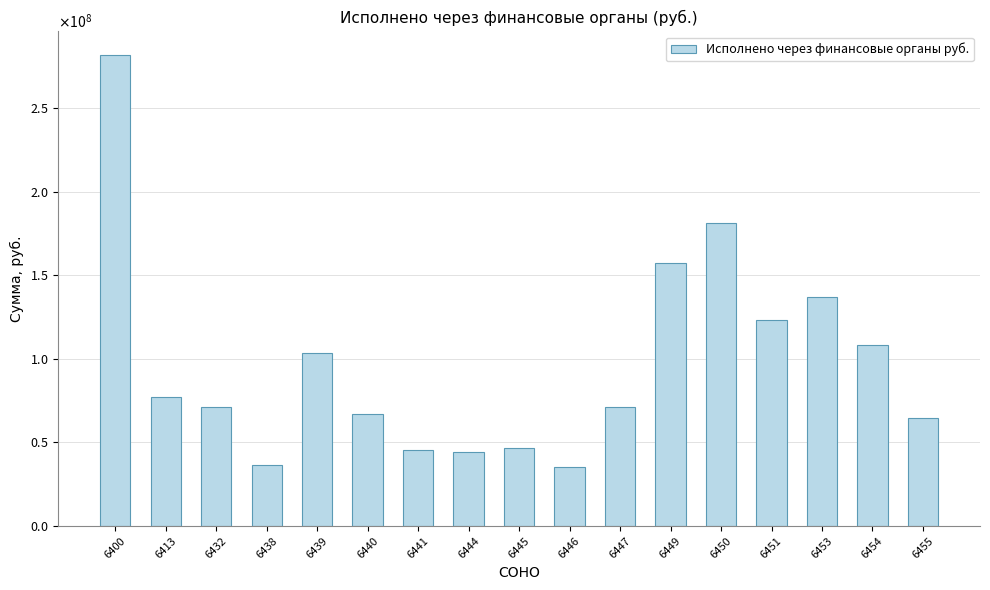

The value at 6454 is 70296002.9. True or false?

False